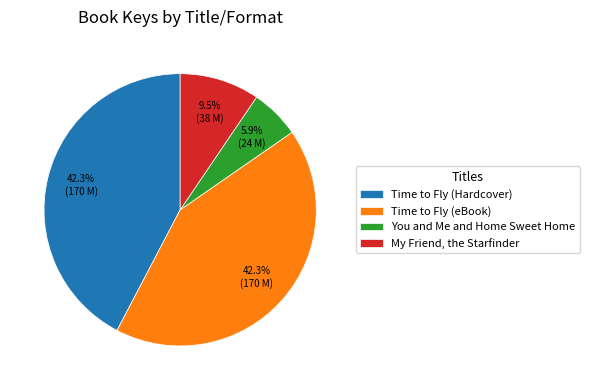

Approximately how many times larger is the value at Time to Fly (Hardcover) compared to My Friend, the Starfinder?

4.5